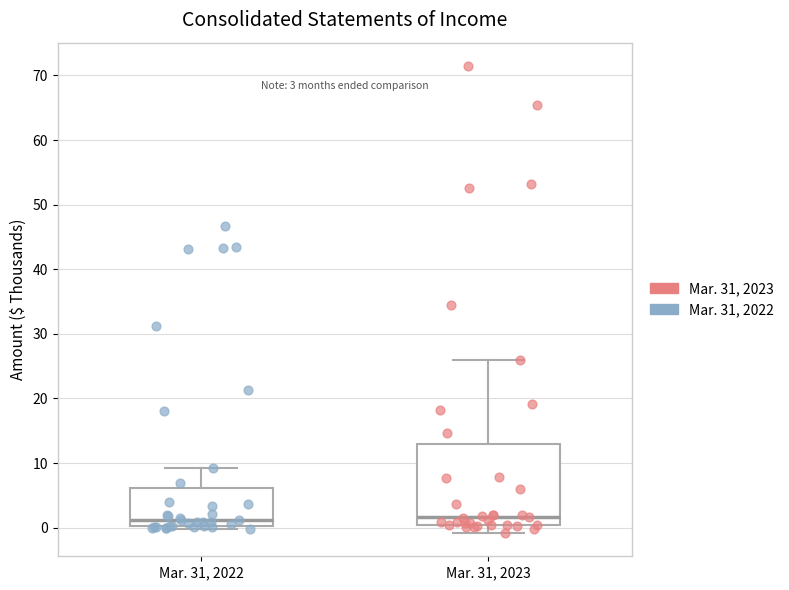

Comparing the boxes themselves (not the whiskers), which one is the tallest?

Mar. 31, 2023